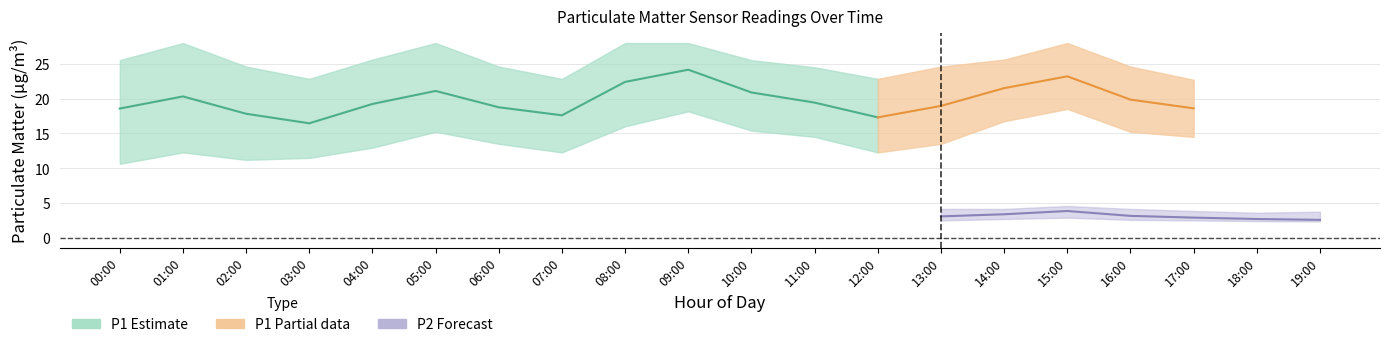

True or false: P2_upper and P1 intersect in this chart.

False